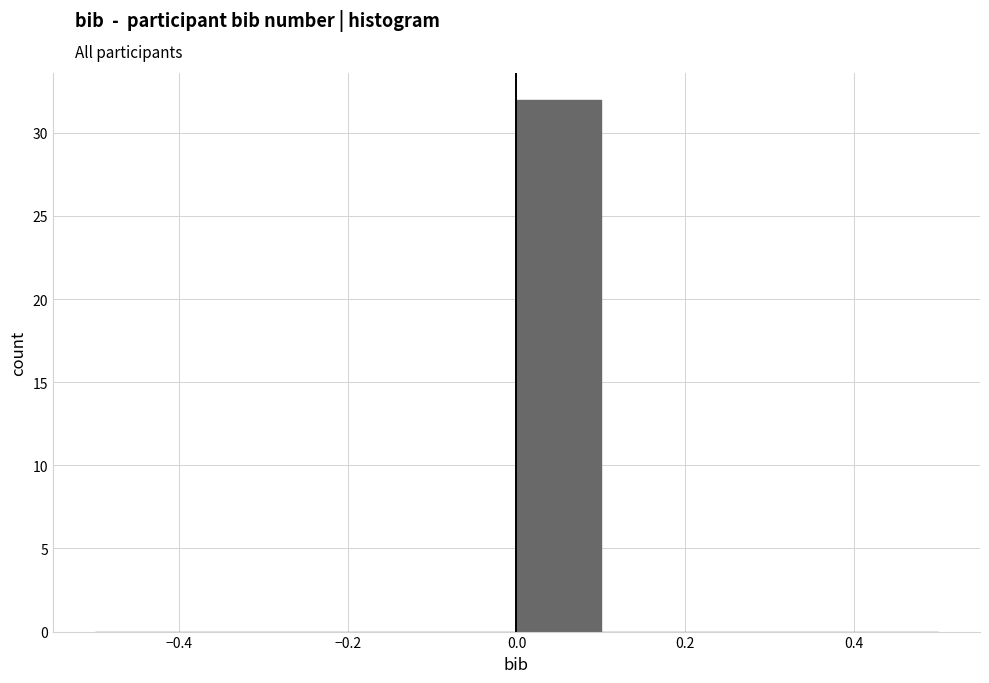

Reading left to right, list every bar in this chart as the range it spans on the x-axis followed by its height. The values are not printed on the chart, so give them approximately, as read against the axis.

-0.5 to -0.4: 0
-0.4 to -0.3: 0
-0.3 to -0.2: 0
-0.2 to -0.1: 0
-0.1 to 0.0: 0
0.0 to 0.1: 32
0.1 to 0.2: 0
0.2 to 0.3: 0
0.3 to 0.4: 0
0.4 to 0.5: 0